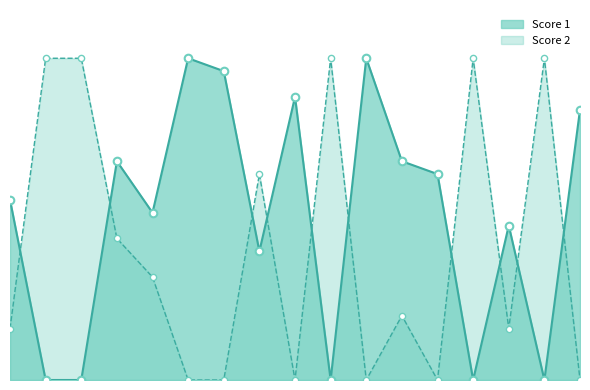

Which series reaches the minimum Y coordinate?

Score 1